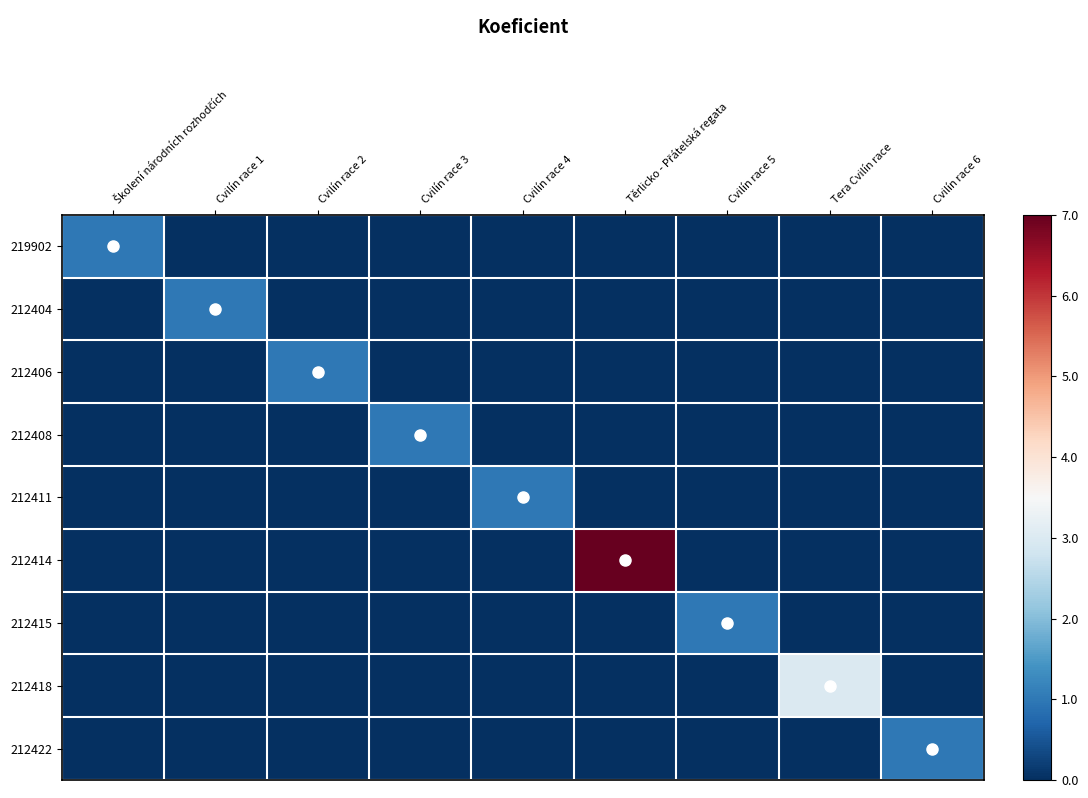

What is the difference between the maximum and minimum values in the 212411 series?

1